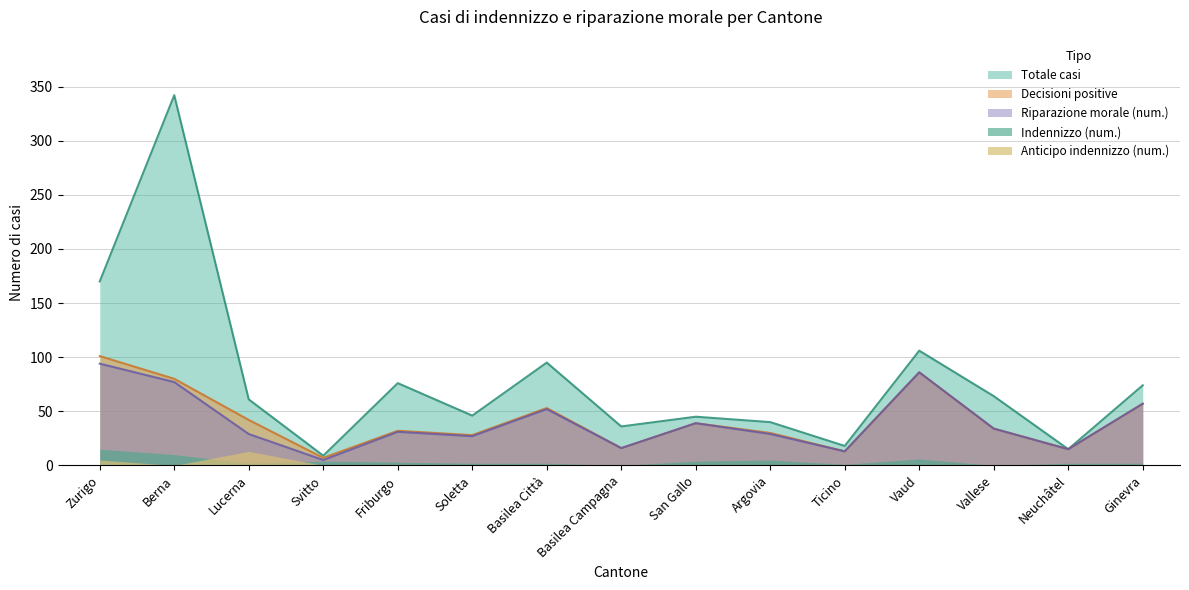

True or false: Totale casi and Decisioni positive intersect in this chart.

False